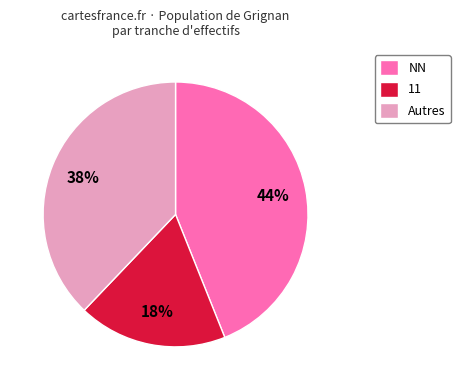

To the nearest percent, what percentage of the pie is Autres?

38%